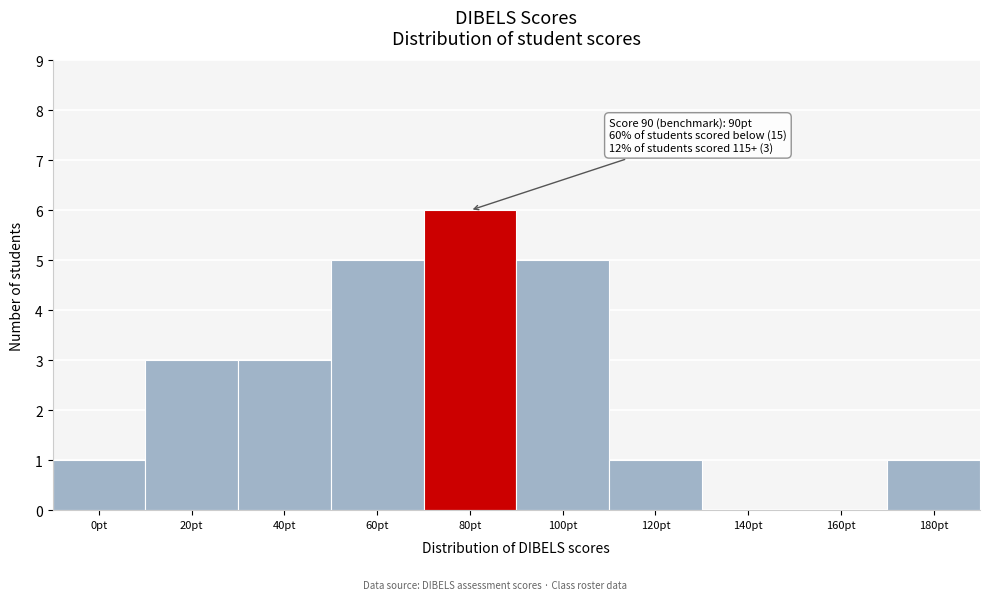

Reading left to right, what are all the values shown in this chart?

0pt=1	20pt=3	40pt=3	60pt=5	80pt=6	100pt=5	120pt=1	140pt=0	160pt=0	180pt=1